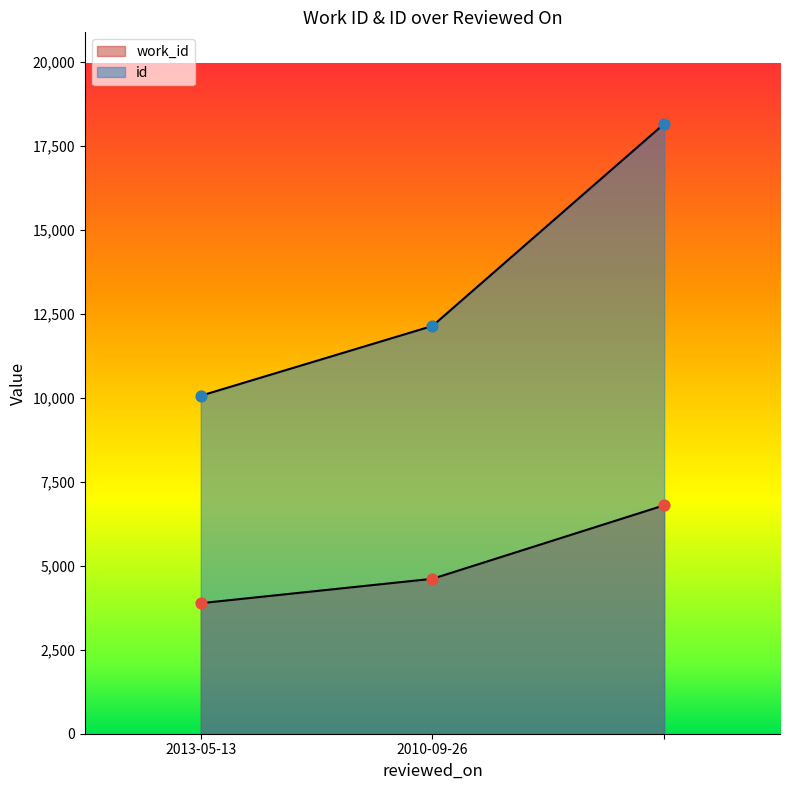

At how many categories does at least one series exceed 7385?

3